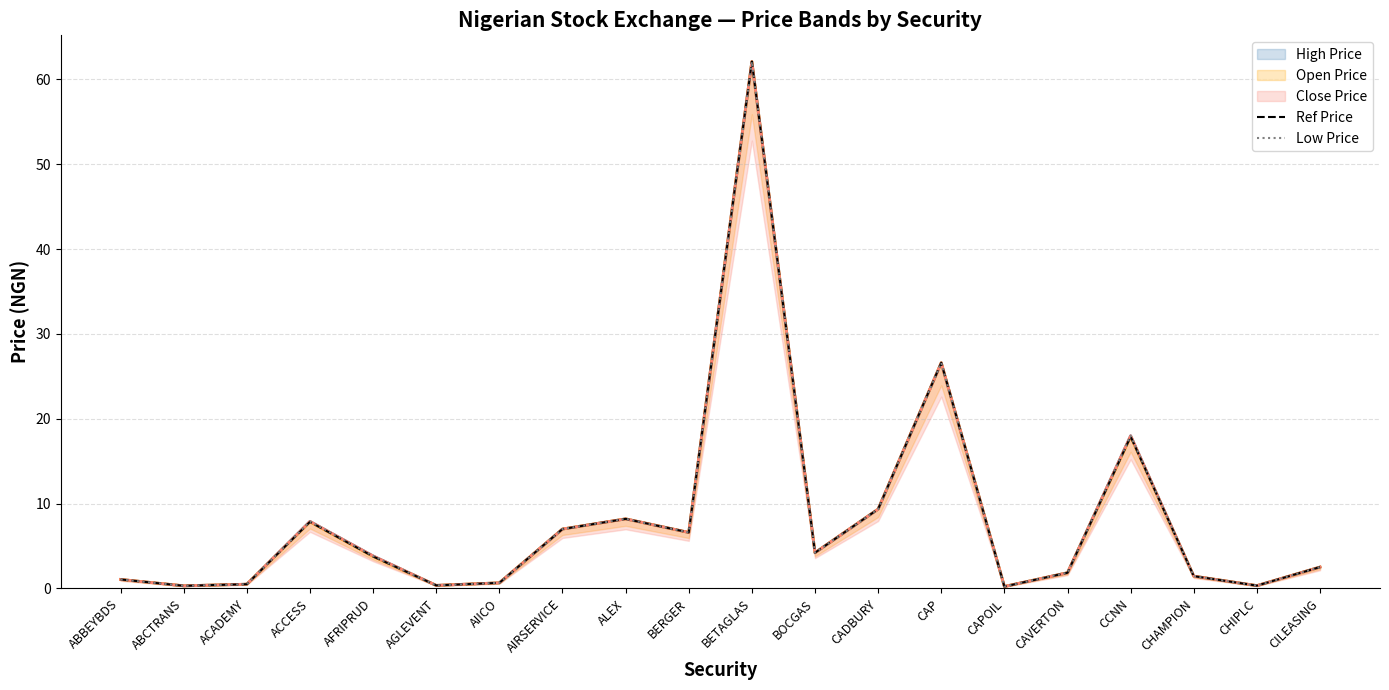

At how many categories does at least one series exceed 51?

1